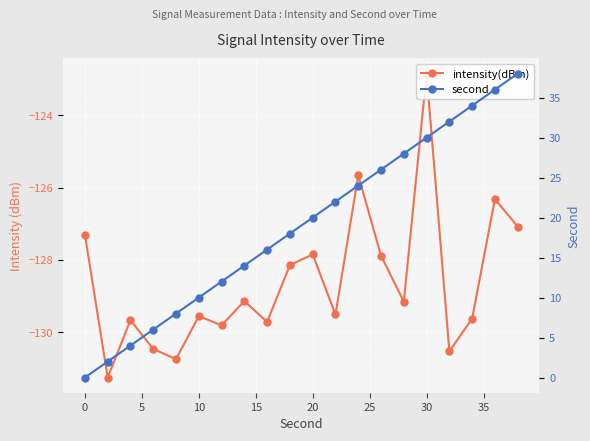

Does the chart display data point markers on the line(s)?

Yes